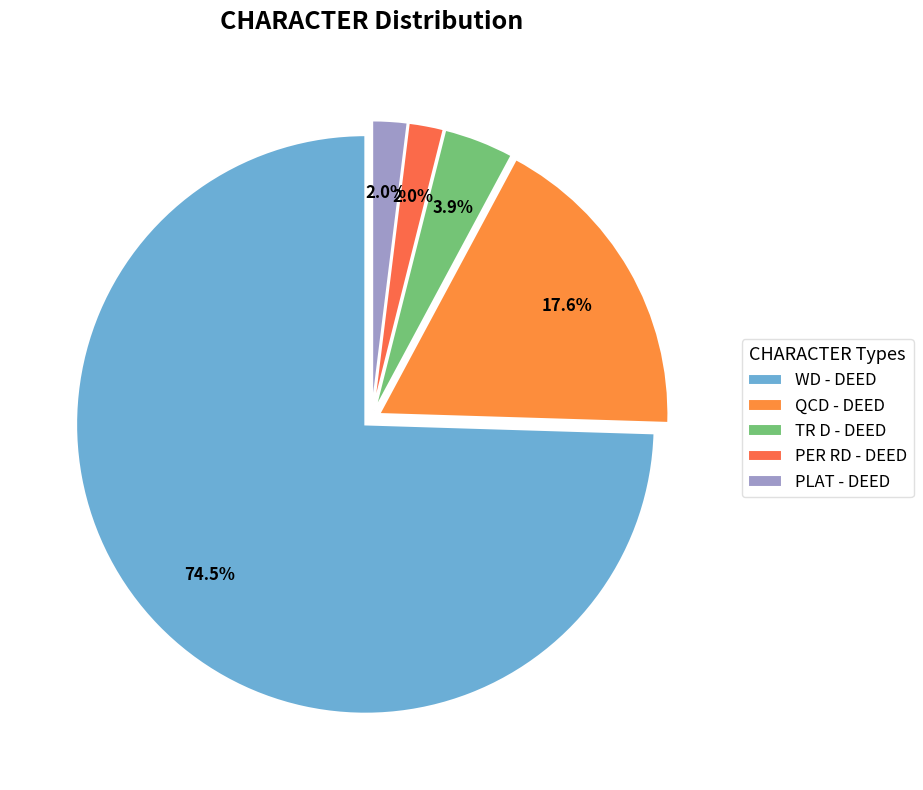

Is there any slice that represents more than half of the pie?

Yes